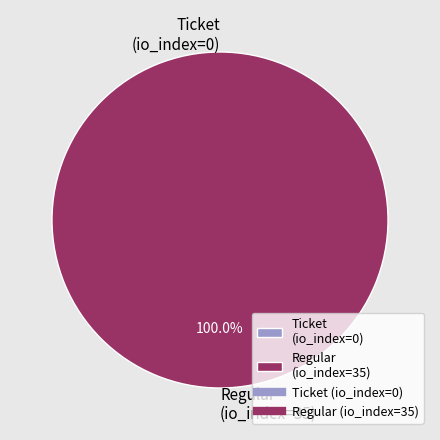

The tx_type: Regular (io_index=35) slice represents 99% of the pie. True or false?

False